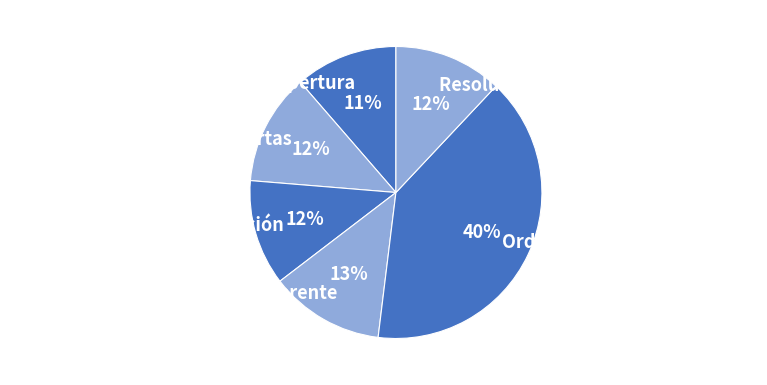

Is the sum of Acta de Apertura and Informe de Evaluación greater than half?

No